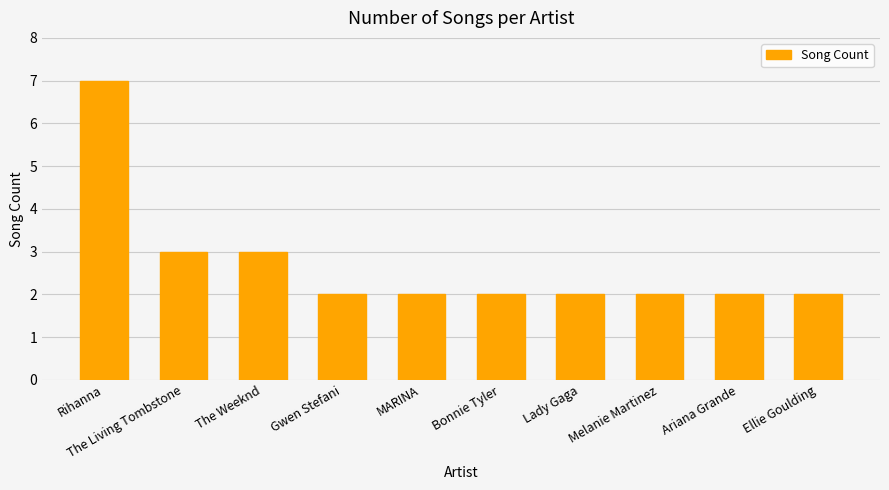

What is the change in value from Rihanna to Lady Gaga?

-5